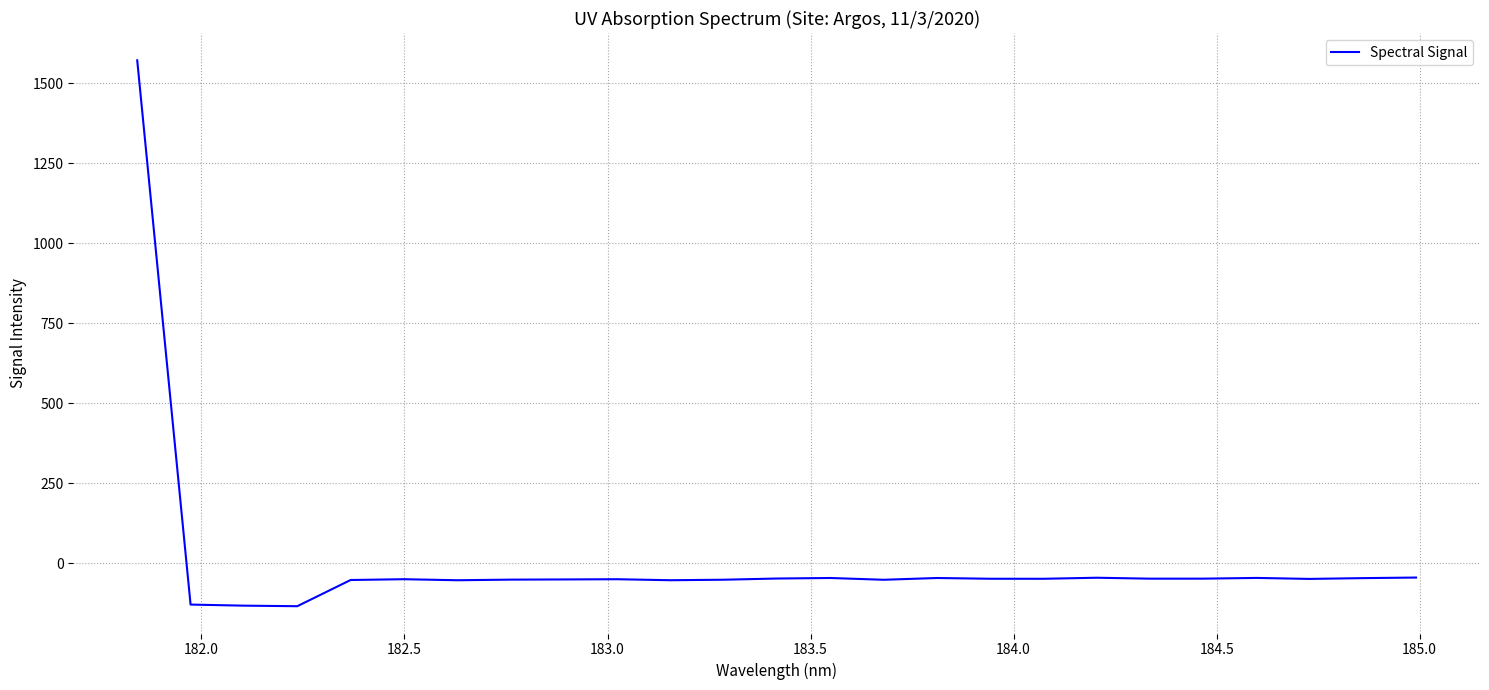

What is the maximum value shown in the chart?

1570.9